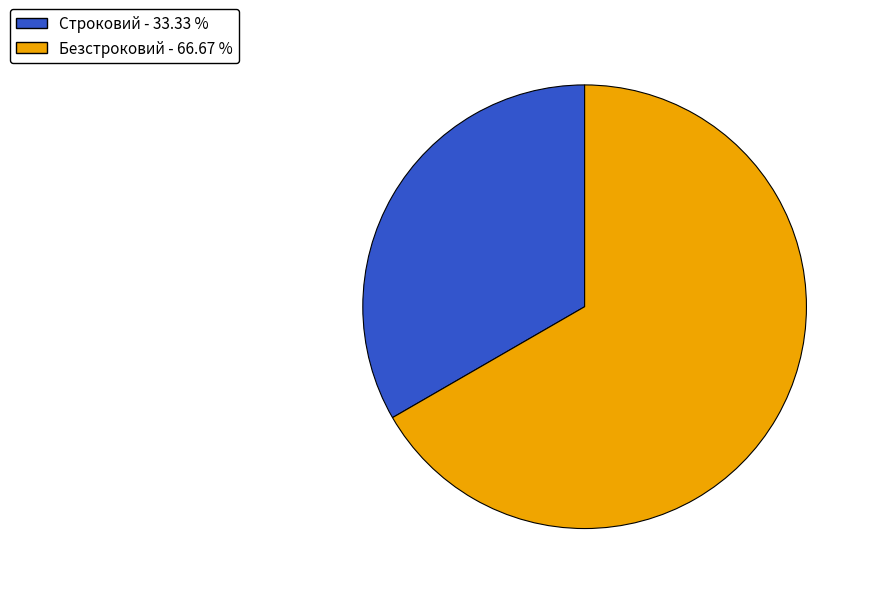

Is the sum of Безстроковий and Строковий greater than half?

Yes